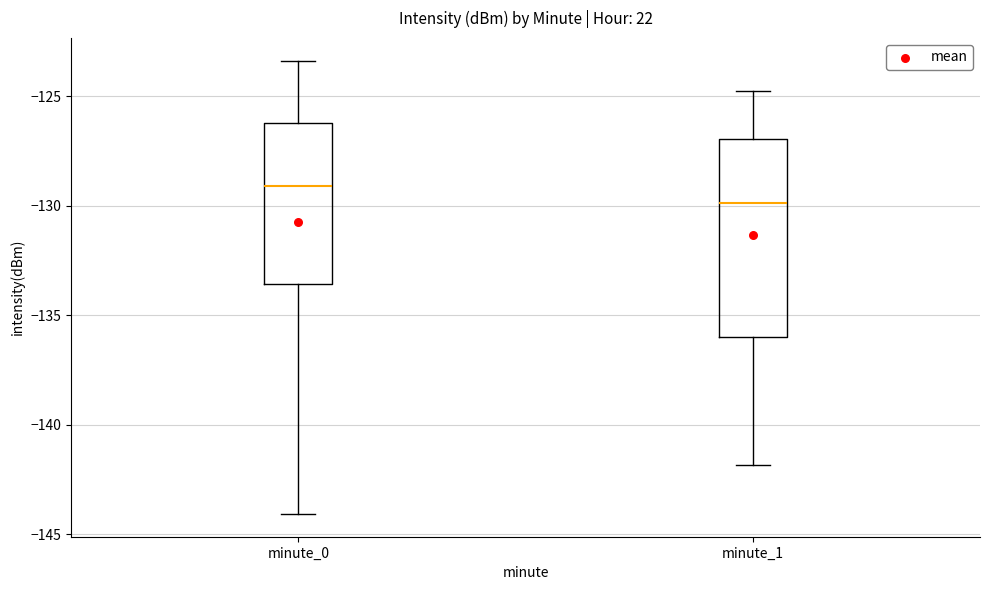

Reading left to right, read every box against the y-axis: the position of its median line, the range the box covers, and the ends of its whiskers. The values are not printed on the chart, so give them approximately, as read against the axis.

minute_0: median -129.0, box -133.5 to -126.0, whiskers -144.0 to -123.5
minute_1: median -130.0, box -136.0 to -127.0, whiskers -142.0 to -124.5